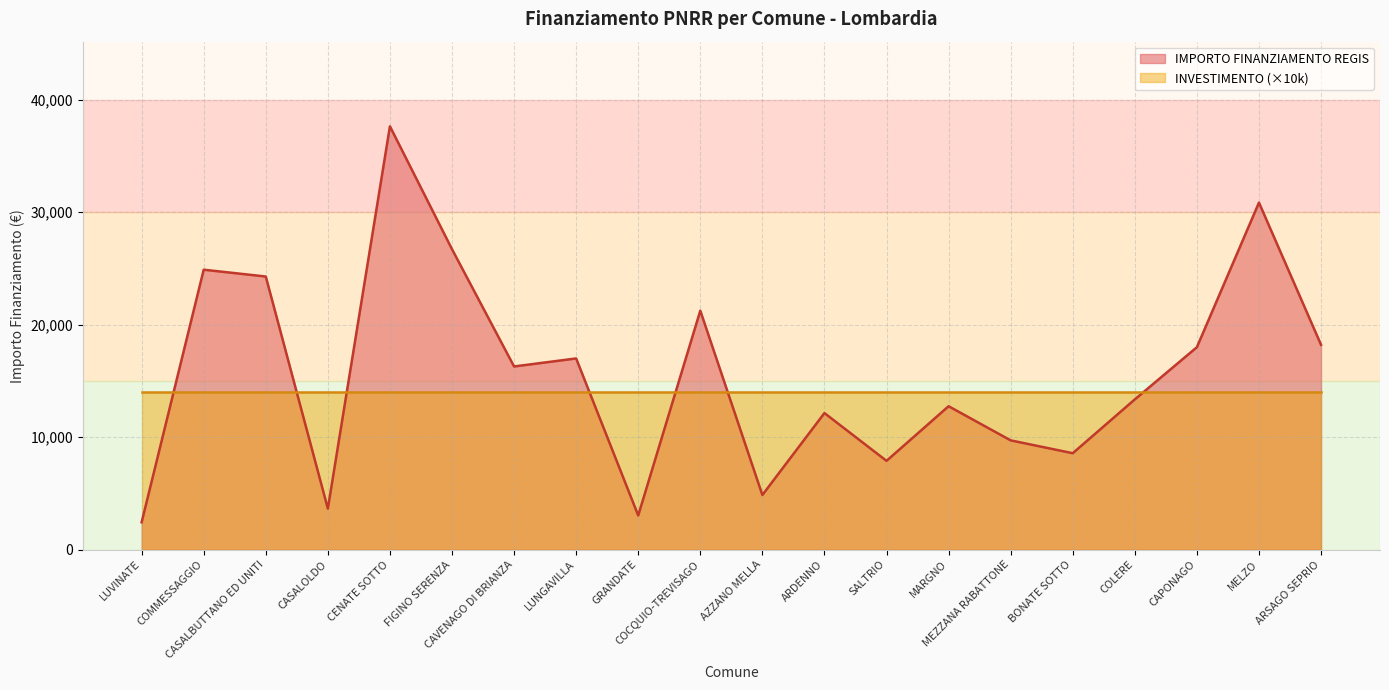

Rank the categories by value from highest to lowest.

CENATE SOTTO, MELZO, FIGINO SERENZA, COMMESSAGGIO, CASALBUTTANO ED UNITI, COCQUIO-TREVISAGO, ARSAGO SEPRIO, CAPONAGO, LUNGAVILLA, CAVENAGO DI BRIANZA, COLERE, MARGNO, ARDENNO, MEZZANA RABATTONE, BONATE SOTTO, SALTRIO, AZZANO MELLA, CASALOLDO, GRANDATE, LUVINATE